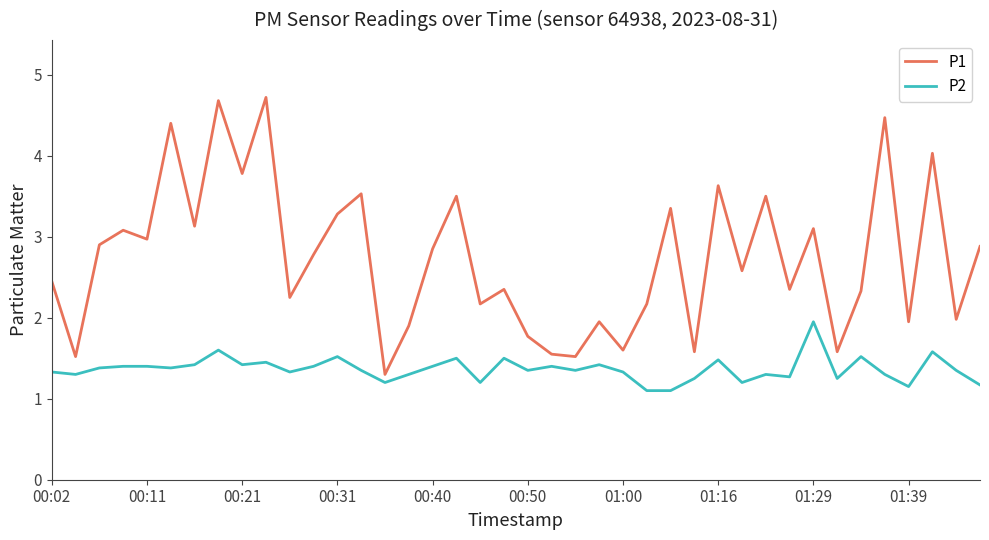

Rank the series by their maximum value, from lowest to highest.

P2, P1